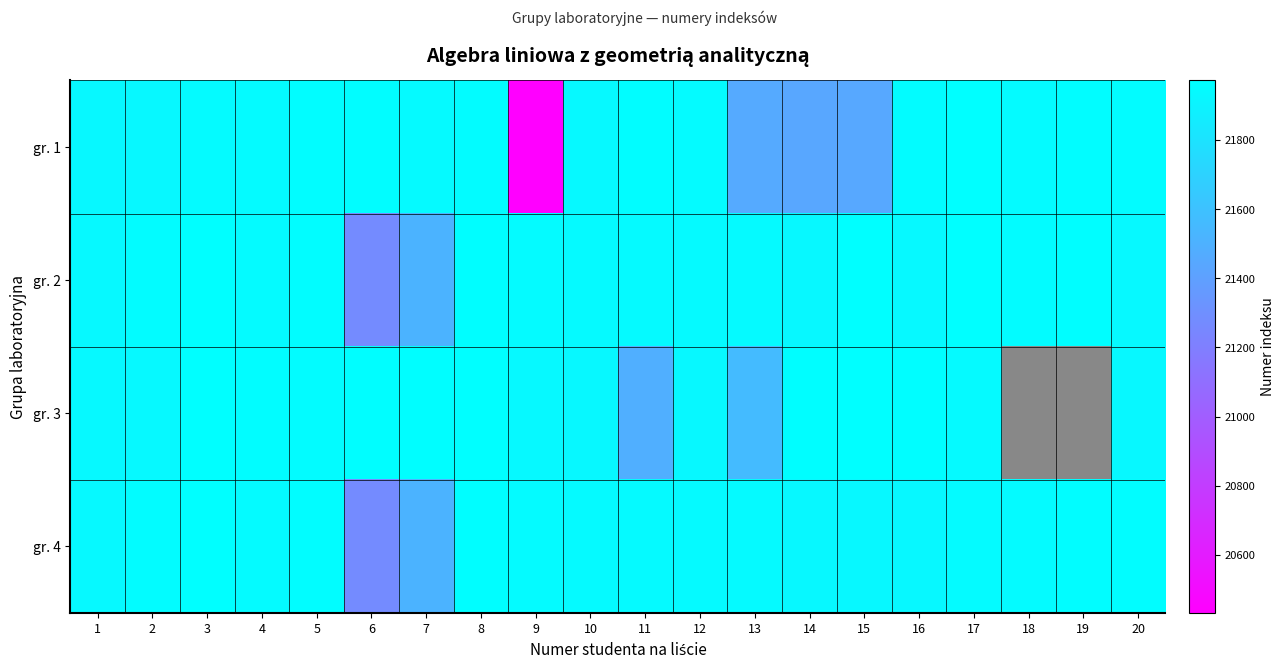

The gr. 3 series shows 32691.3 at 17. True or false?

False